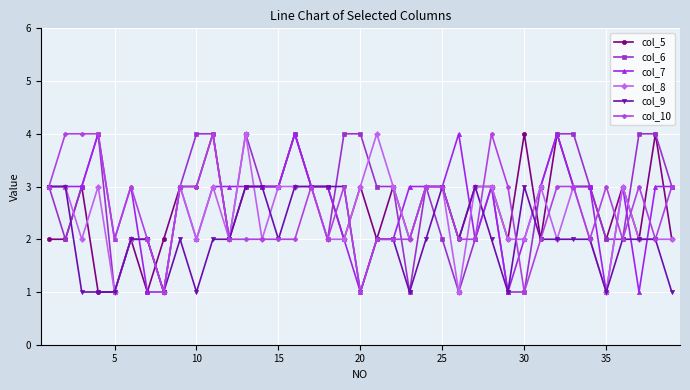

What is the value of the col_6 point at the 6th from the left?

2